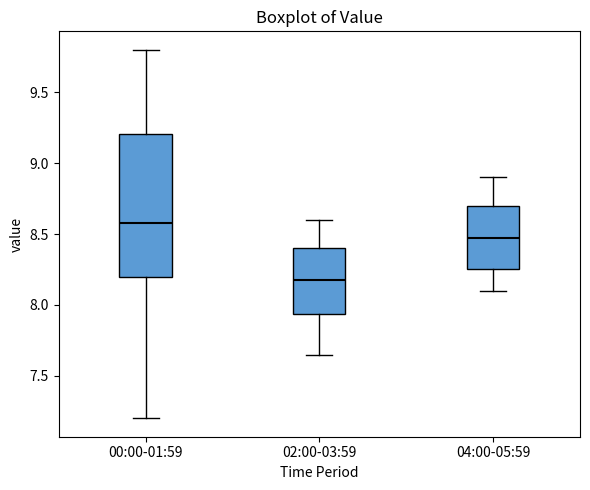

Which box is the tallest, from its lower edge to its upper edge?

00:00-01:59